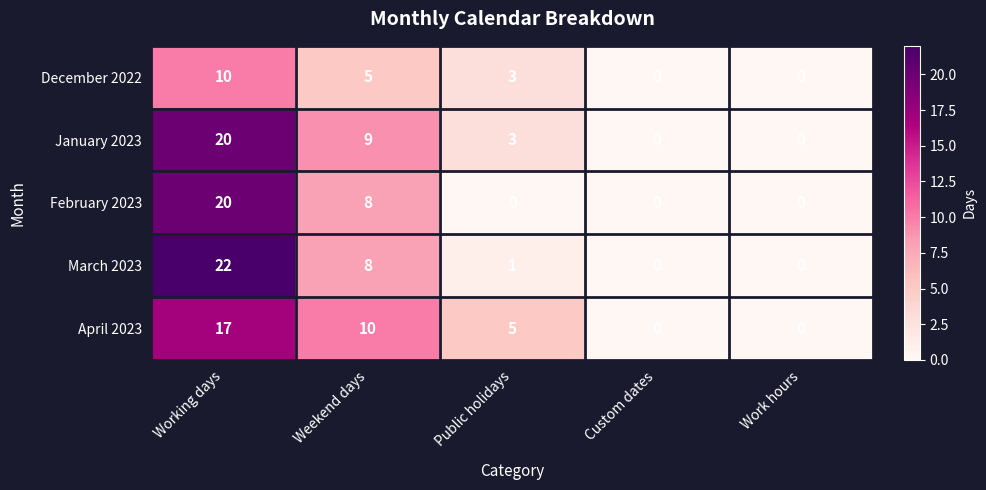

At which category is the sum across all series the highest?

Working days